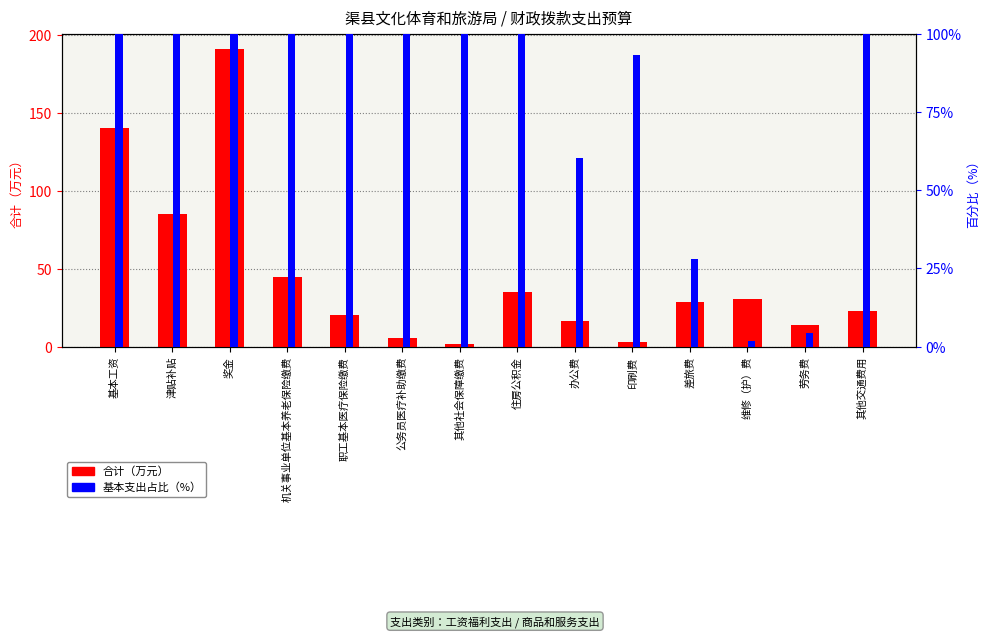

Reading right to left, what are all the values shown in this chart?

合计（万元）: 22.5	13.6	30.5	28.6	3.2	16.6	34.9	1.8	5.5	20.0	45.0	191.4	84.8	140.7
基本支出占比（%）: 100.0	4.4	1.6	28.0	93.2	60.1	100.0	100.0	100.0	100.0	100.0	100.0	100.0	100.0